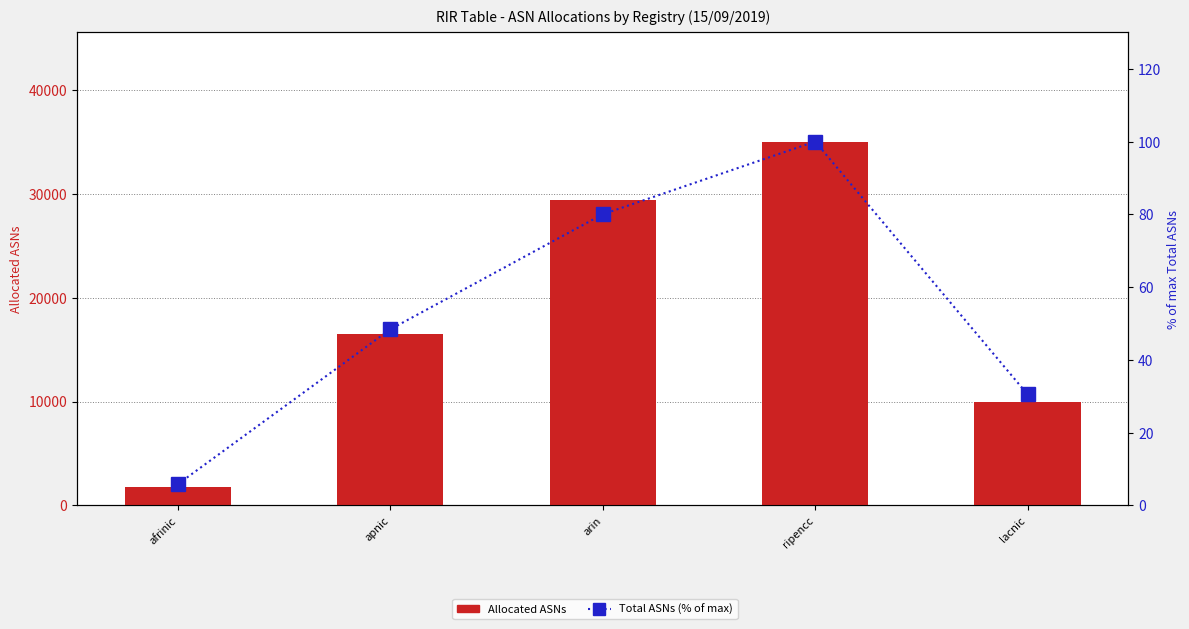

What are all the series names shown in the legend?

Allocated ASNs, Total ASNs (% of max)